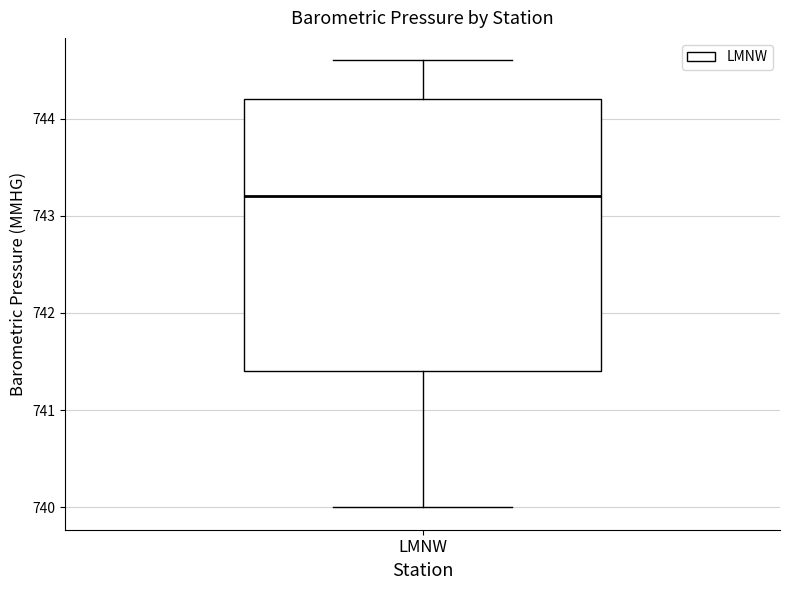

Transcribe this box plot: give where the median line is, the range the box spans, and where the two whiskers end, as read against the y-axis. The values are not printed on the chart, so give them approximately, as read against the axis.

median 743.2, box 741.4 to 744.2, whiskers 740.0 to 744.6